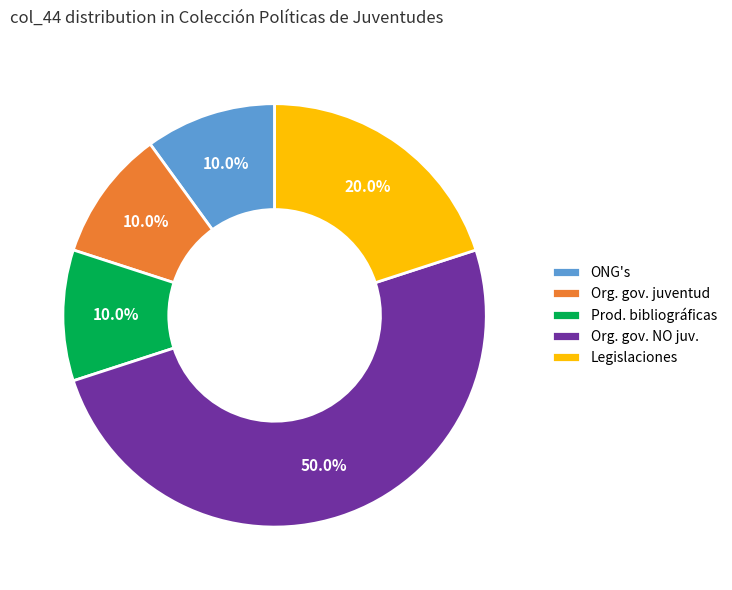

How many slices are in this pie chart?

5